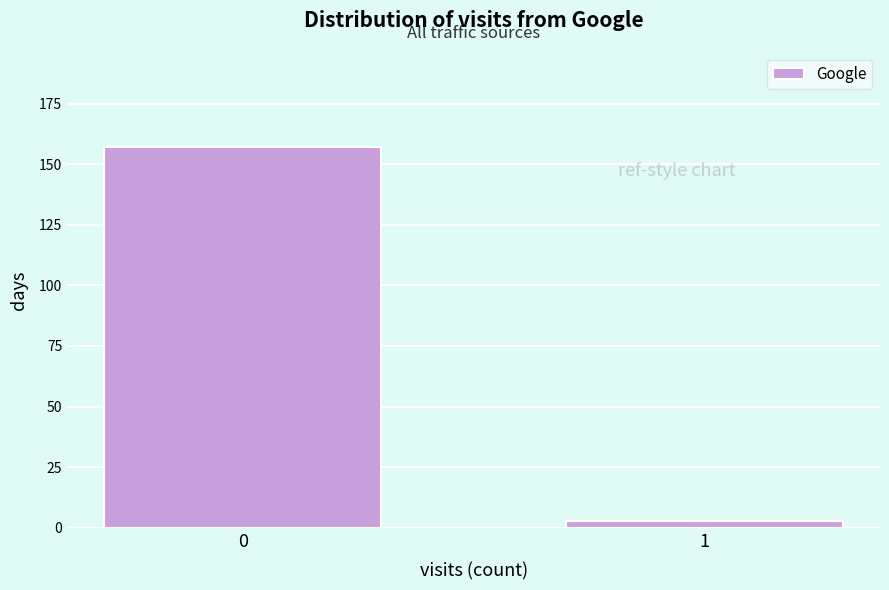

Reading left to right, list all the values displayed in this chart.

157	3